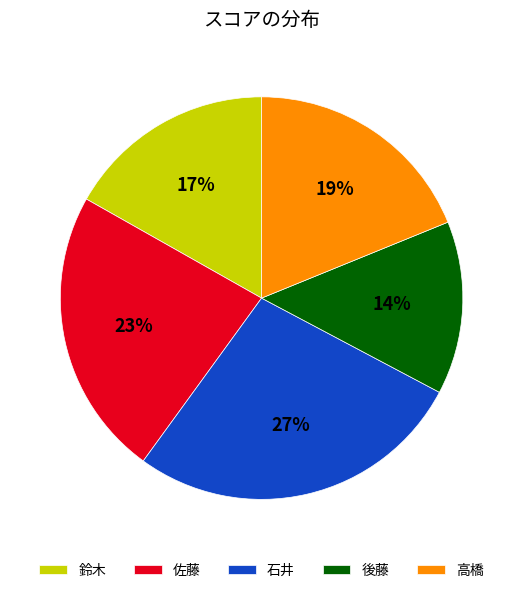

Which category has the smallest portion of the pie?

後藤